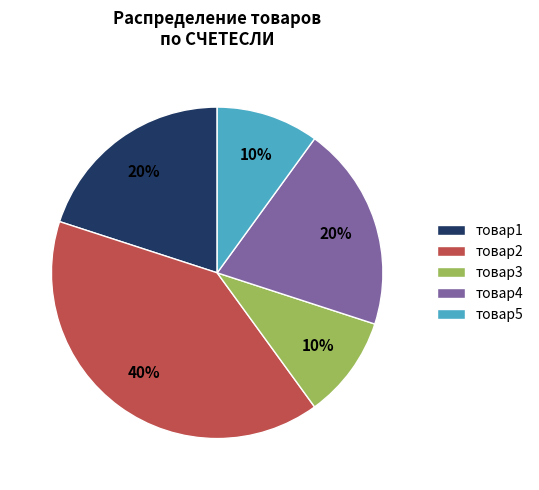

Does товар1 account for over 50% of the chart?

No